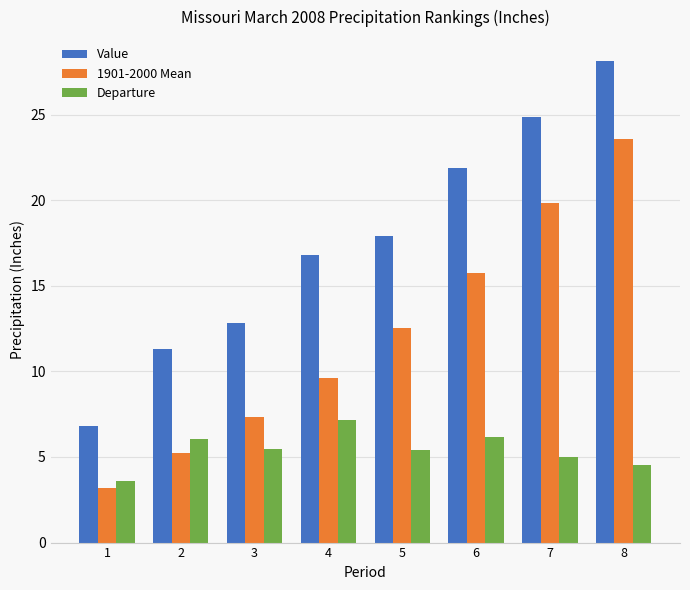

At which category is the sum across all series the highest?

8